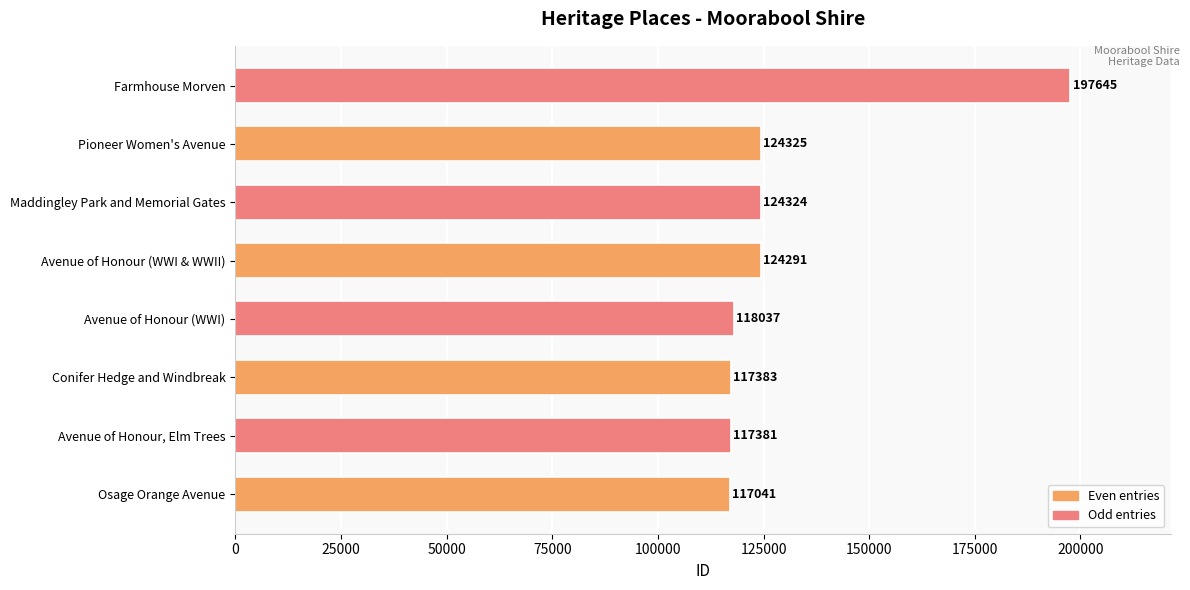

What is the difference between the maximum and minimum values?

80604